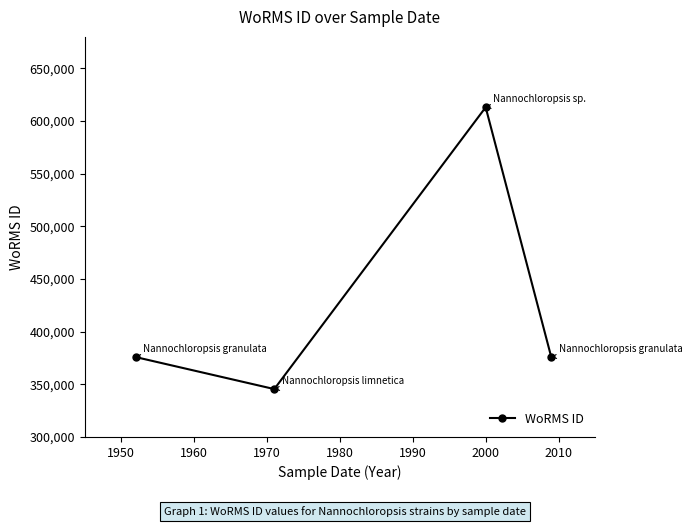

What is the greatest value displayed?

613134